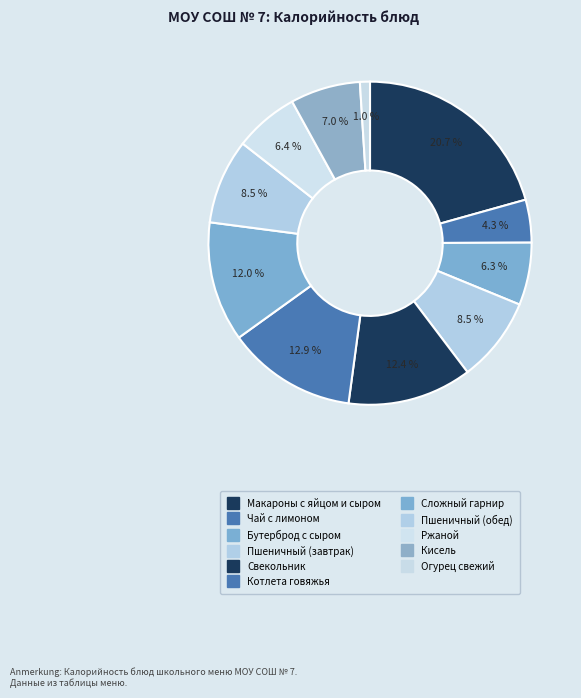

What is the largest slice in the pie chart?

Макароны запеченые с яйцом и сыром